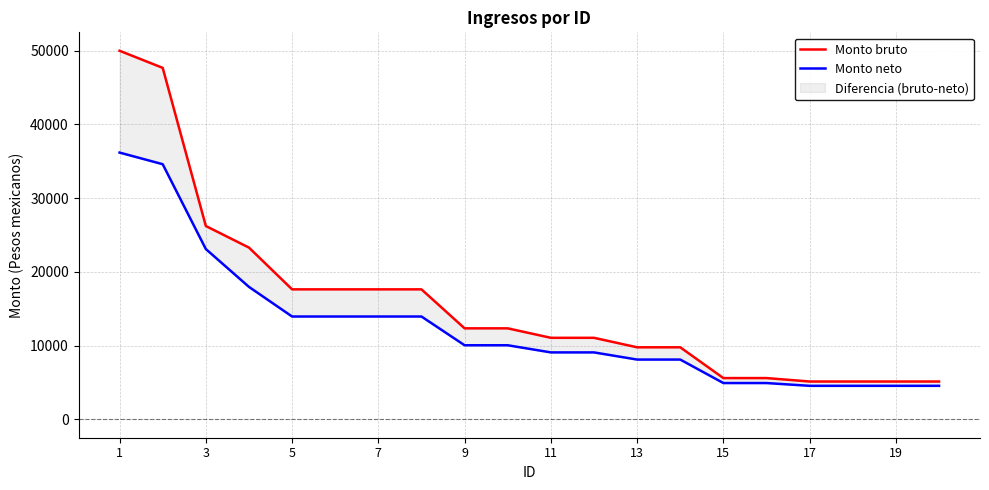

How many lines are shown in the chart?

2